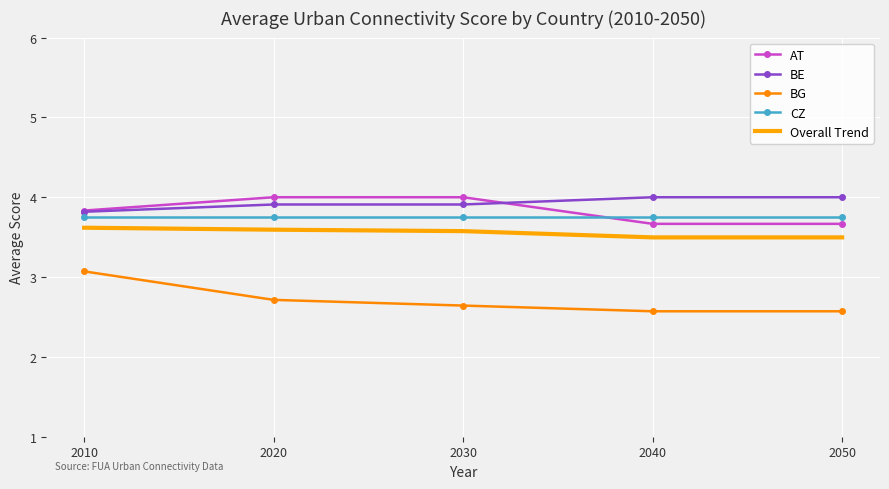

At how many categories does at least one series exceed 3?

5